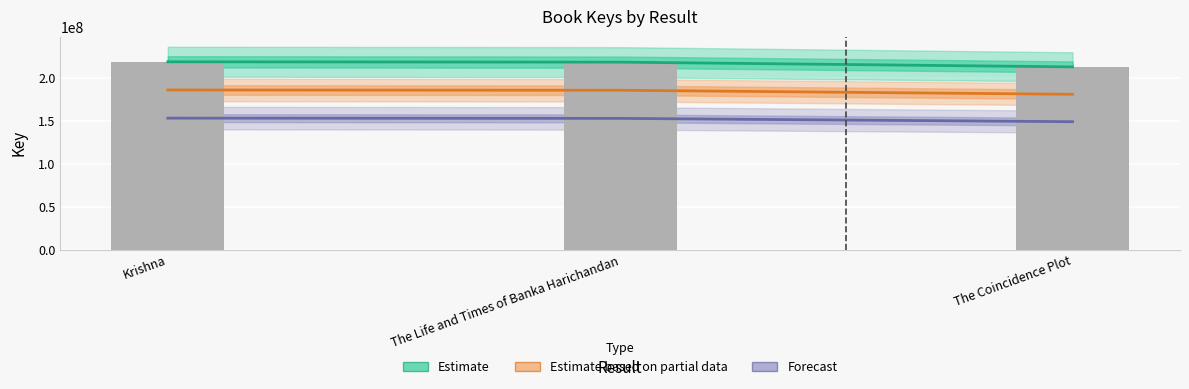

What is the value of the Estimate based on partial data bar at the 2nd from the left?

185656138.9